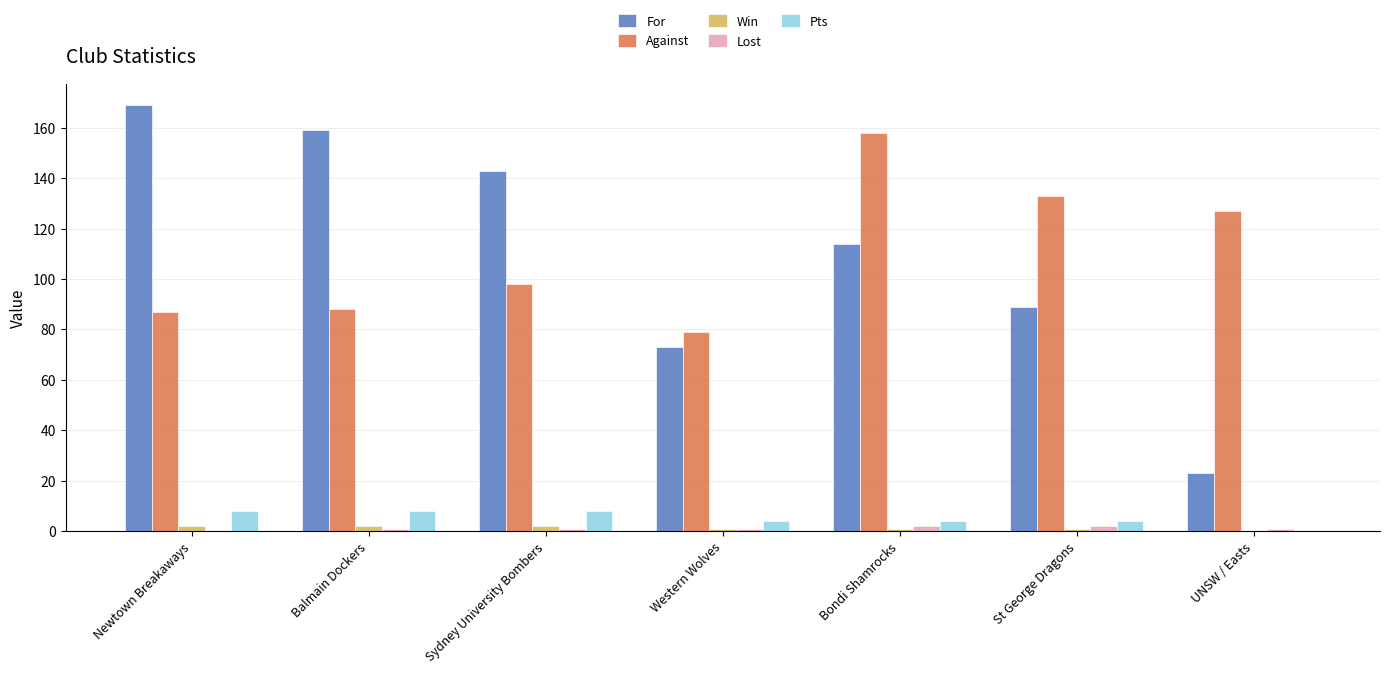

Are the bars horizontal?

No